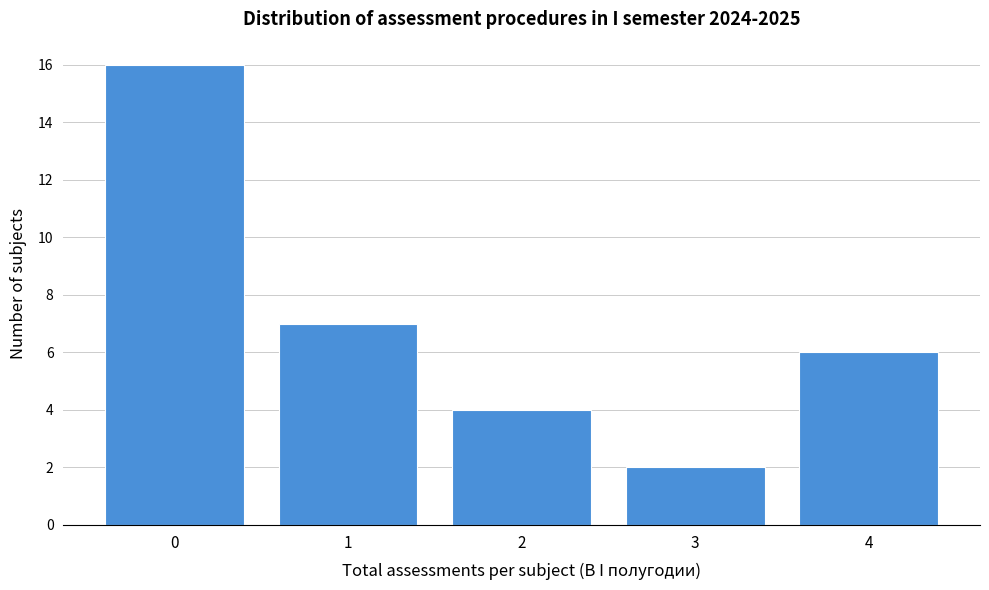

Reading right to left, extract all data points from this chart.

6	2	4	7	16